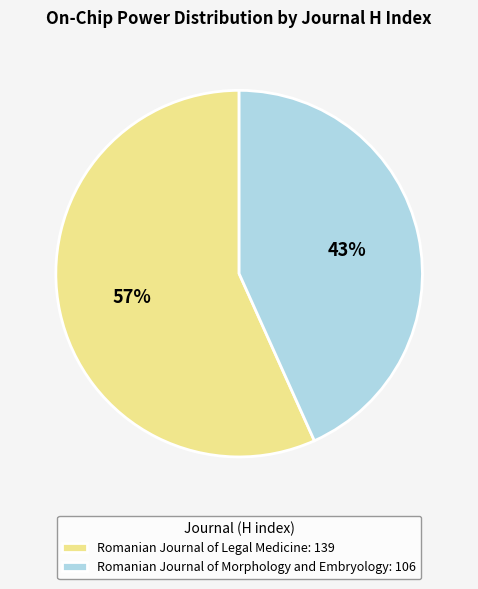

Rank the categories by value from lowest to highest.

Romanian Journal of Morphology and Embryology, Romanian Journal of Legal Medicine